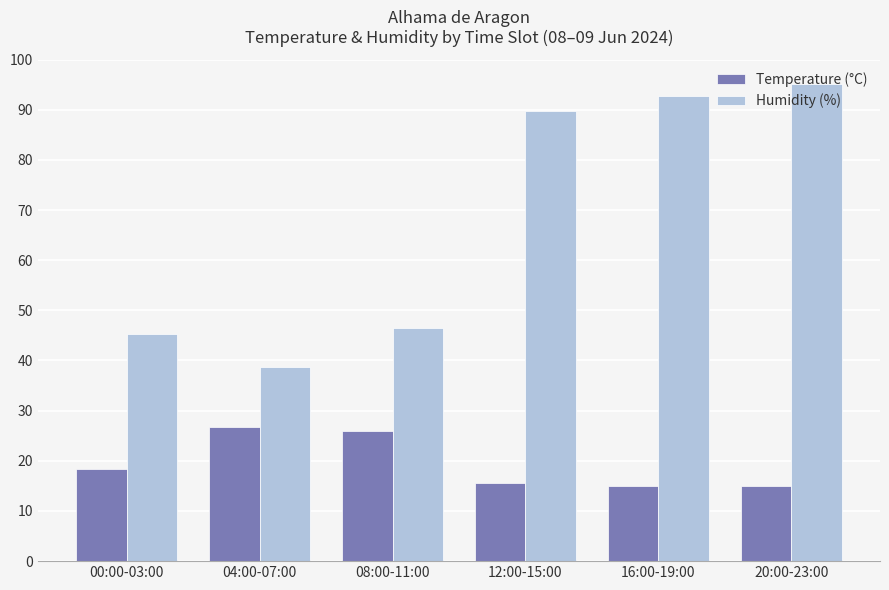

Rank the categories by Humidity (%) value from lowest to highest.

04:00-07:00, 00:00-03:00, 08:00-11:00, 12:00-15:00, 16:00-19:00, 20:00-23:00